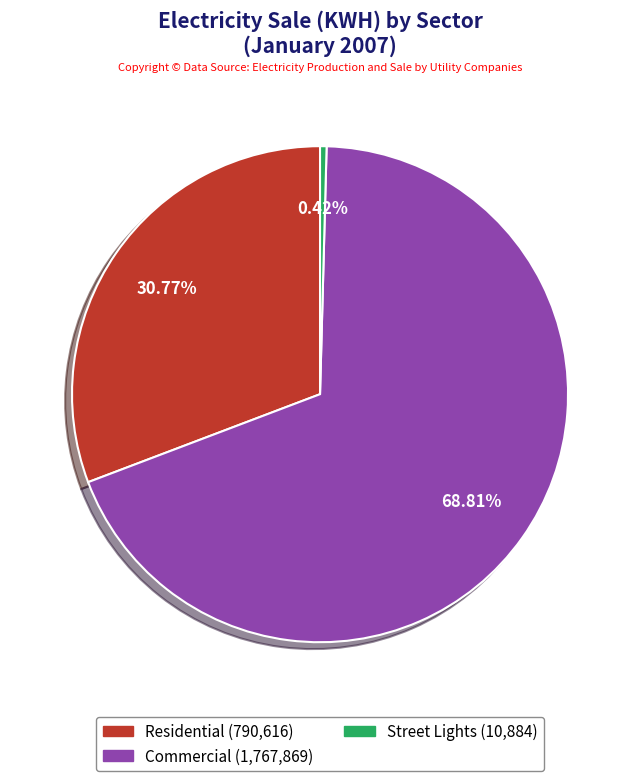

What is the majority slice?

Commercial